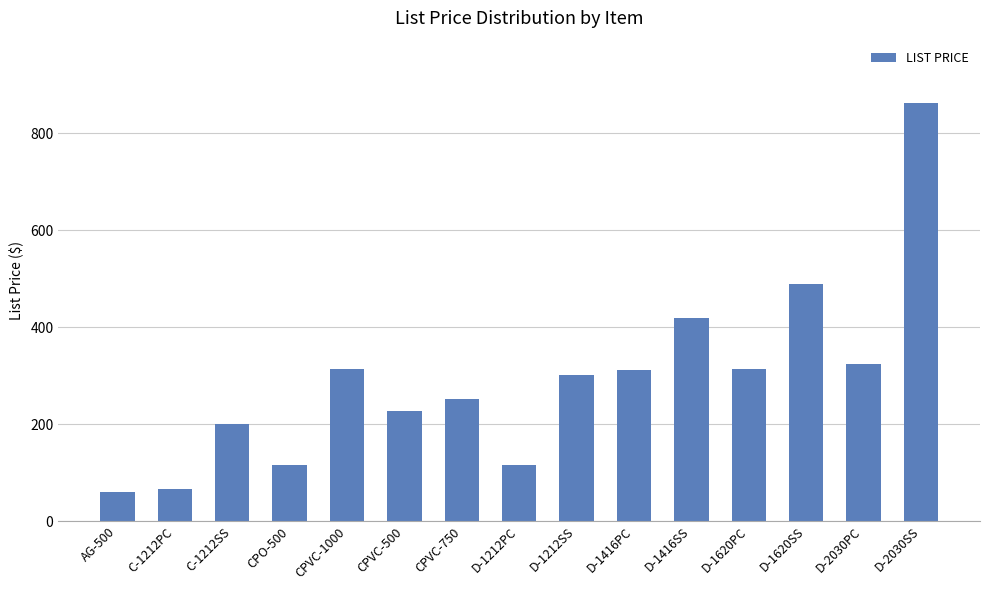

How many bars are there in total?

15